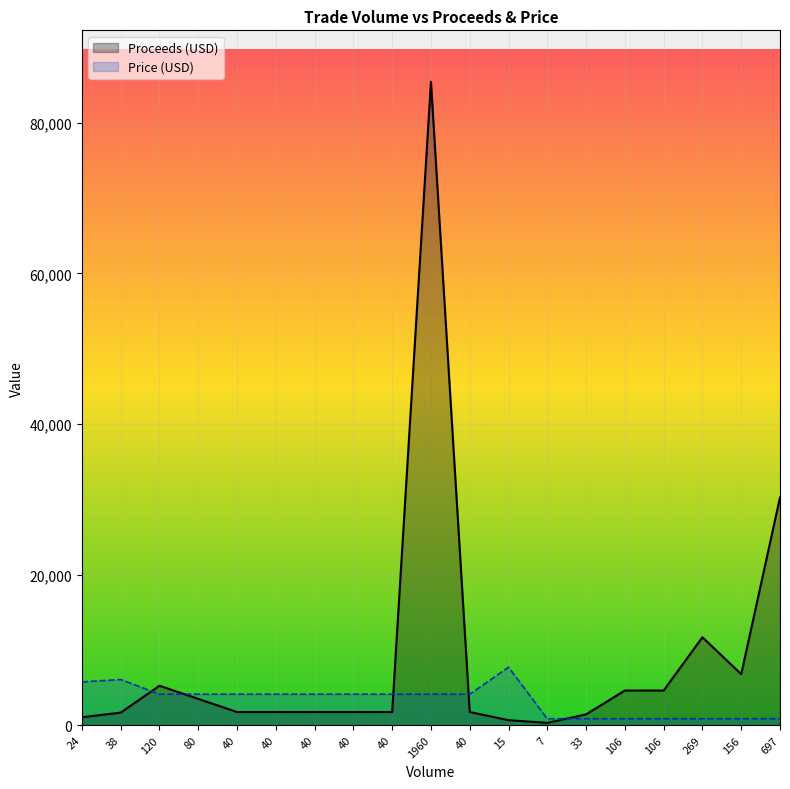

What is the lowest value of the Proceeds (USD) series?

303.8